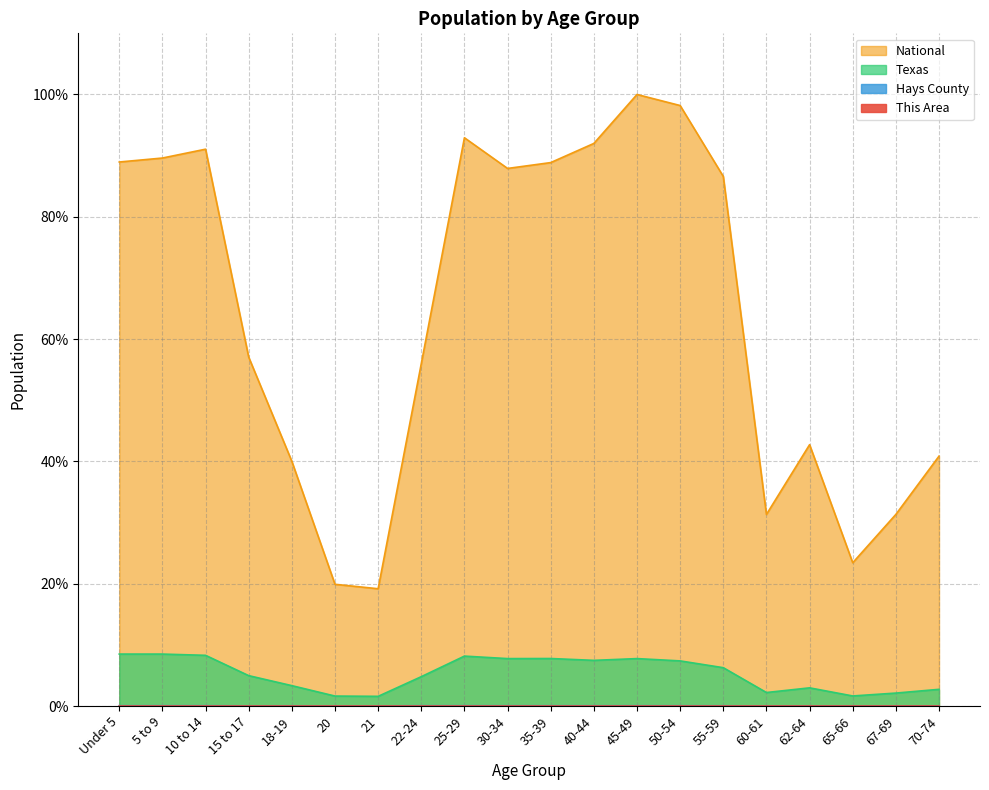

How many lines are shown in the chart?

4